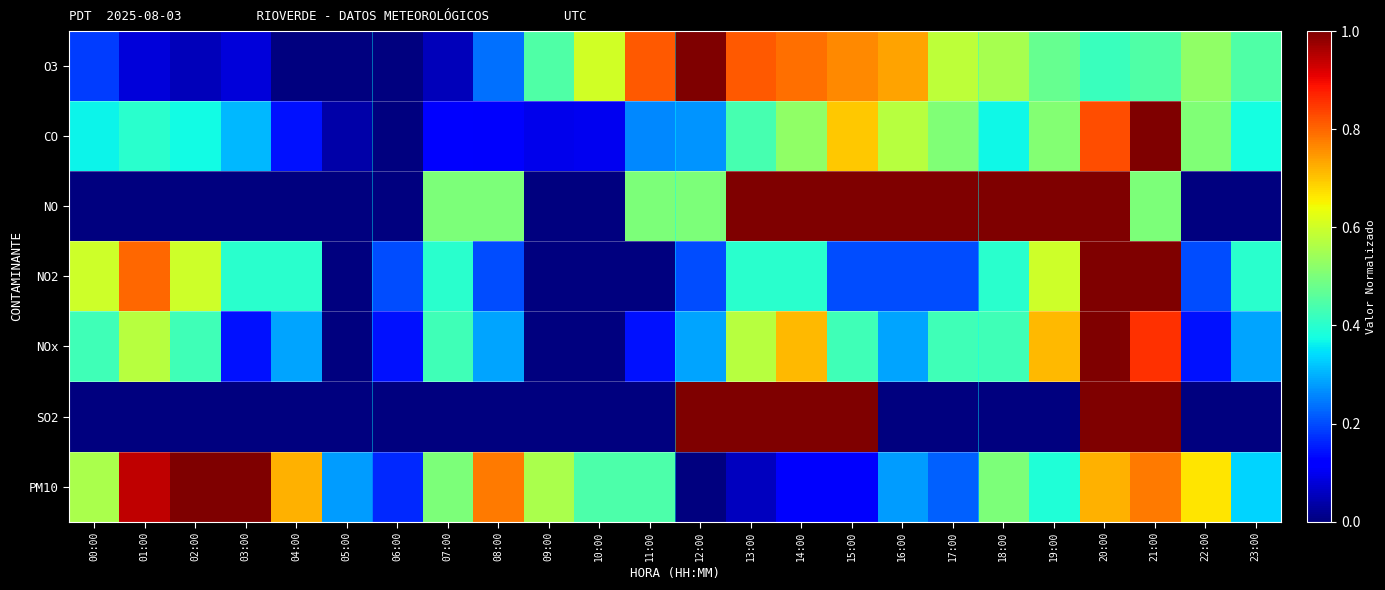

What is the maximum value shown in the chart?

1.0